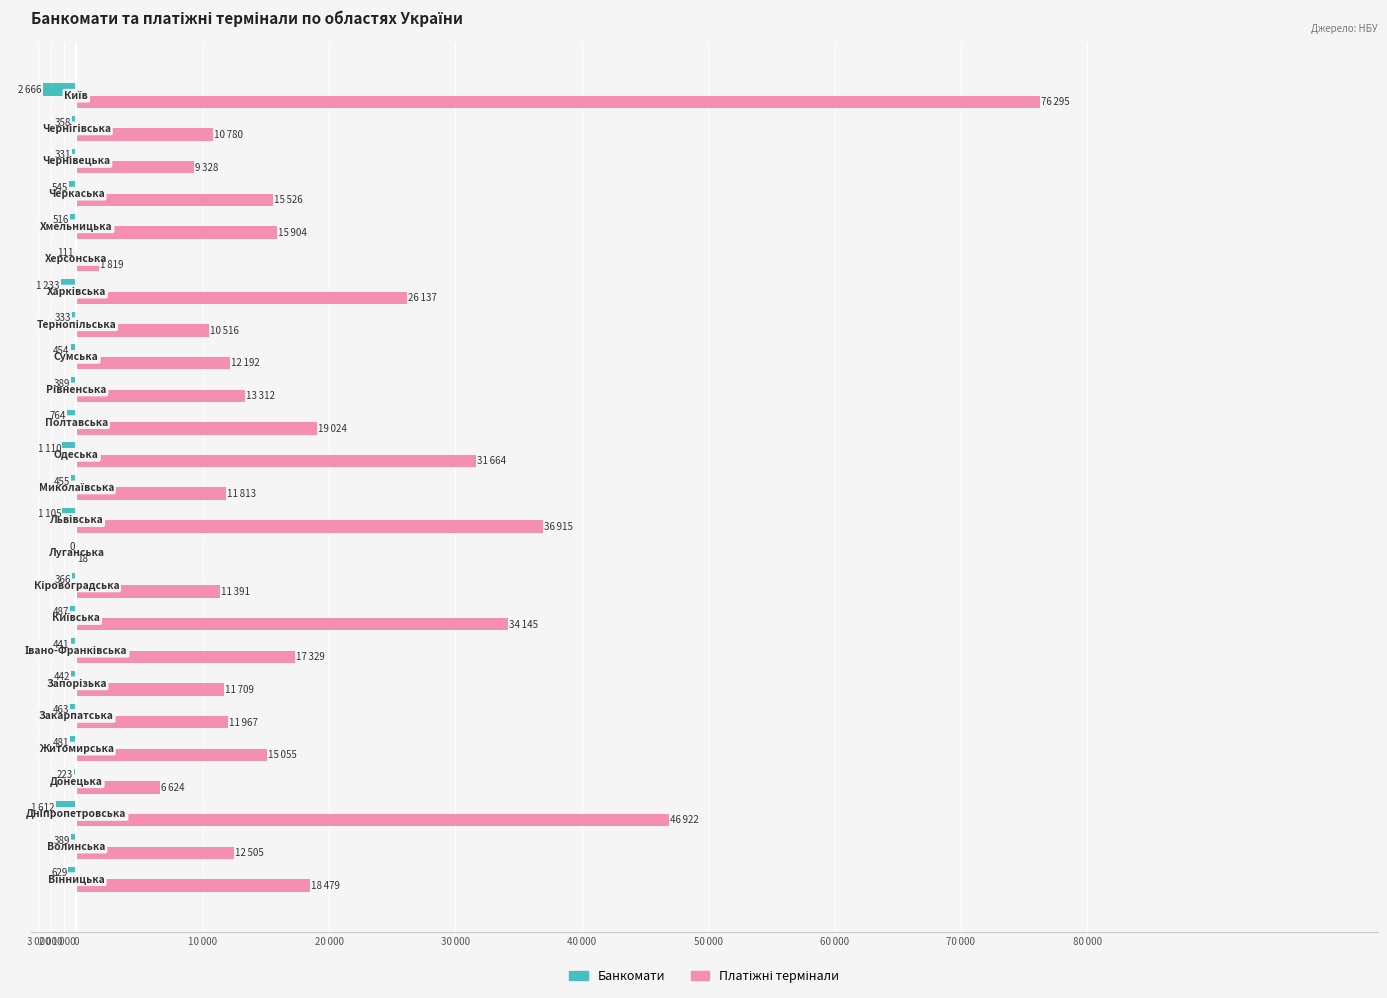

What is the value of the Платіжні термінали bar at the 11th from the left?

18